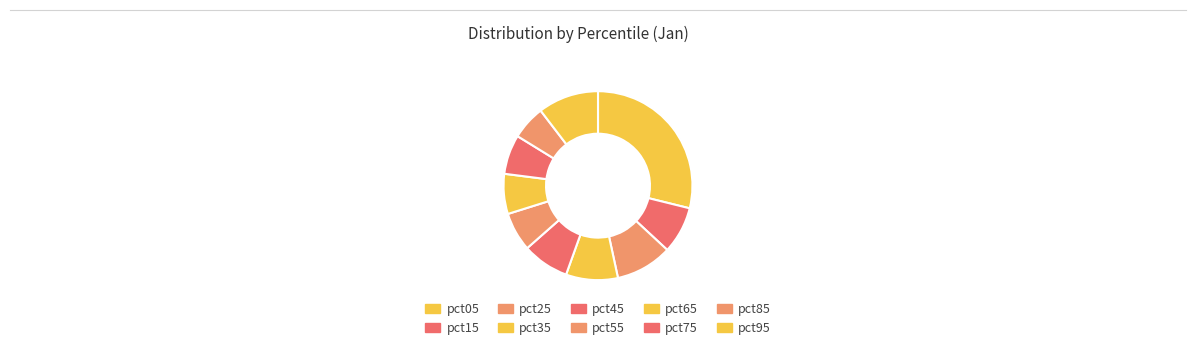

How many segments does this pie chart have?

10